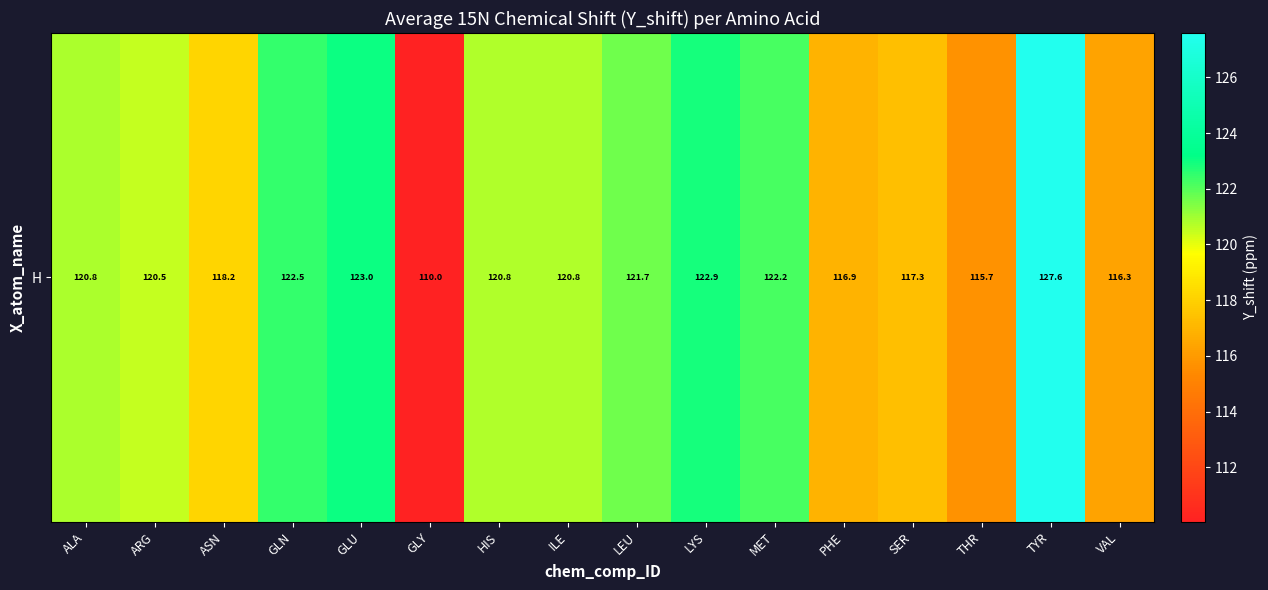

At which label is the value closest to 118?

ASN